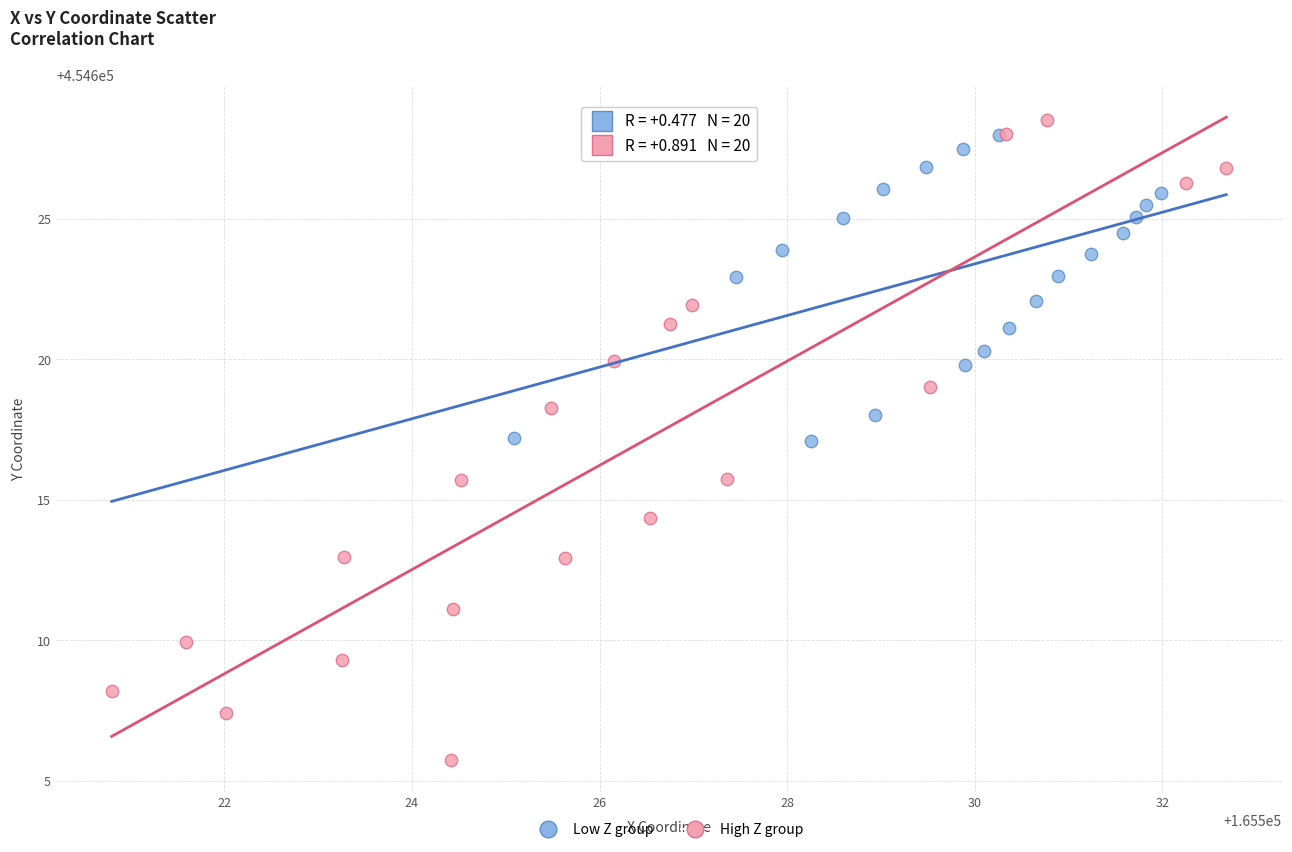

What are all the series names shown in the legend?

Low Z group, High Z group